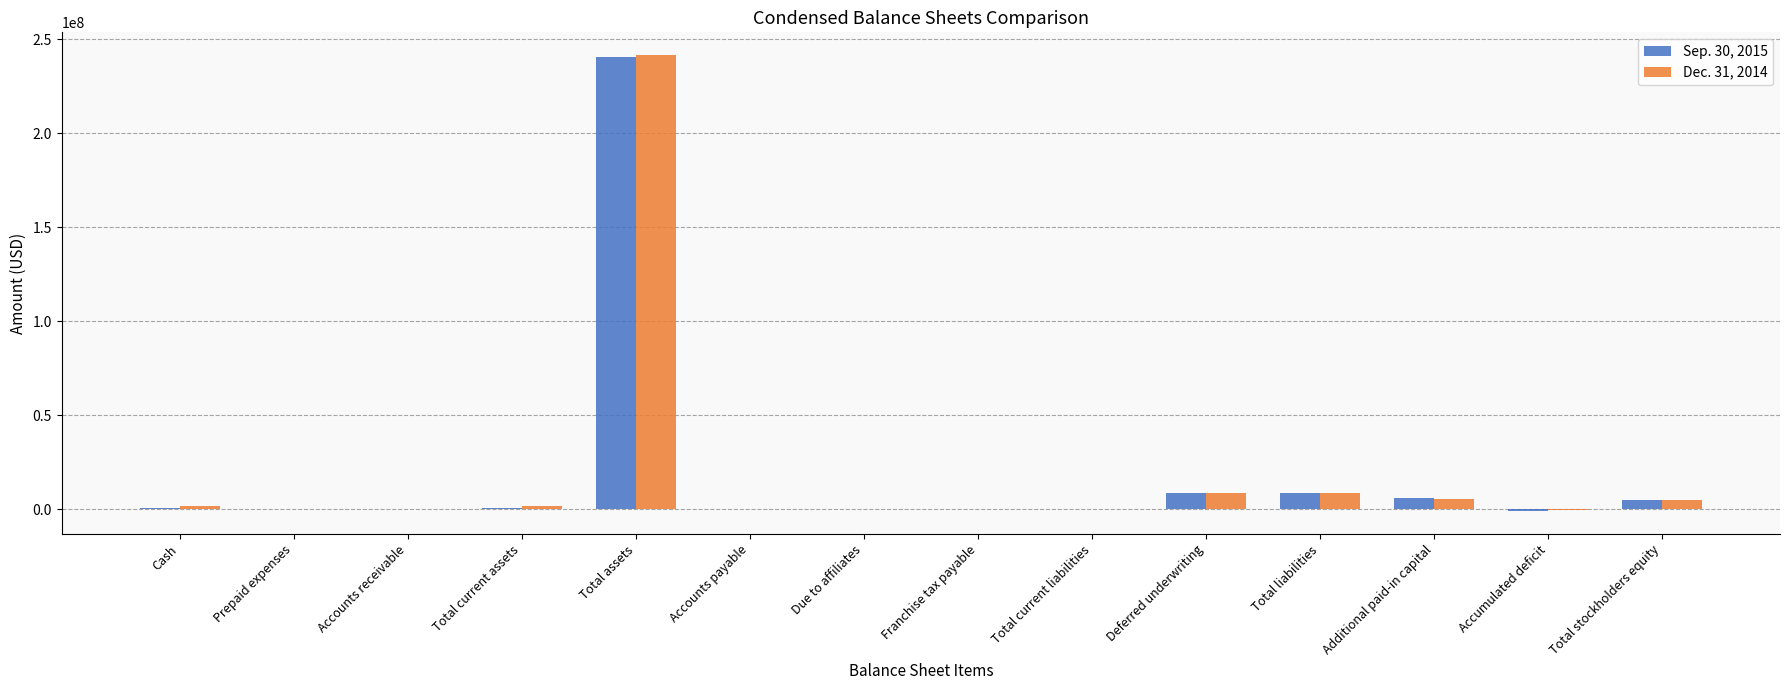

What is the sum of all Sep. 30, 2015 values?

270010452